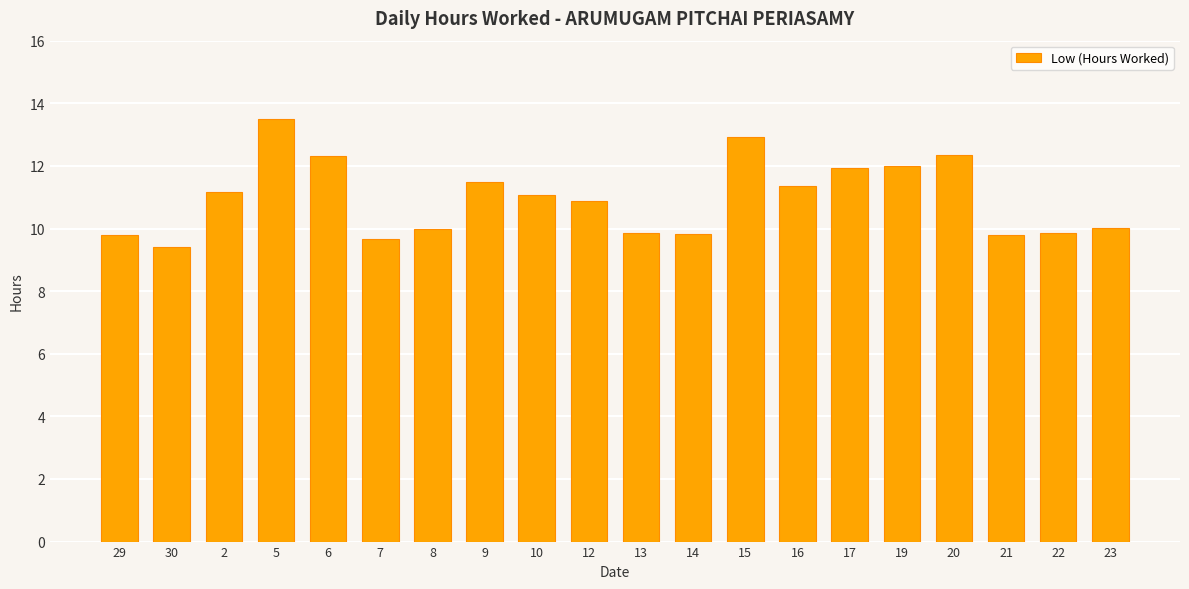

What is the minimum value shown in the chart?

9.4